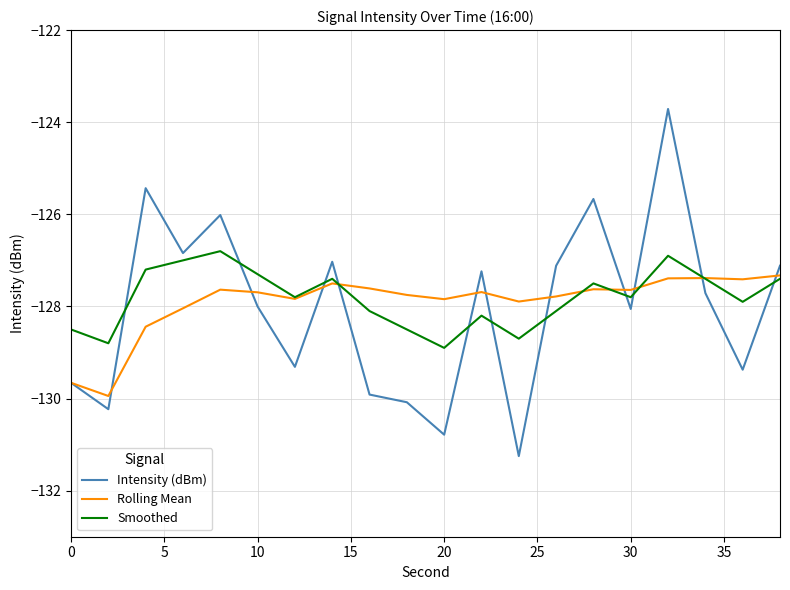

List the series in order of their peak value, highest first.

Intensity (dBm), Smoothed, Rolling Mean